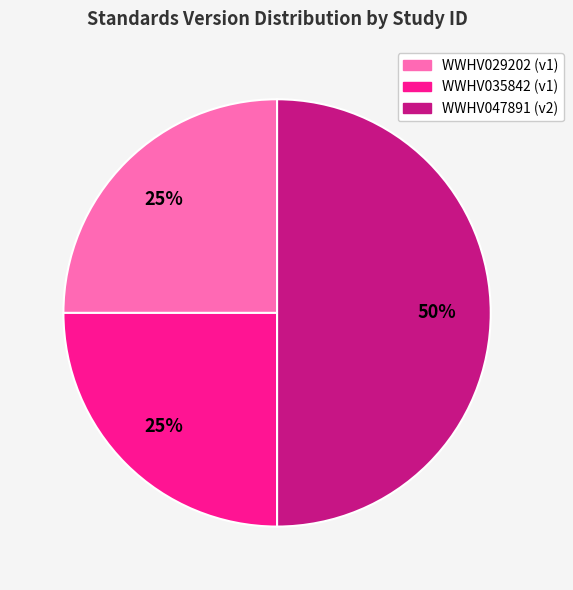

Do WWHV047891 and WWHV035842 together represent more than half of the pie?

Yes